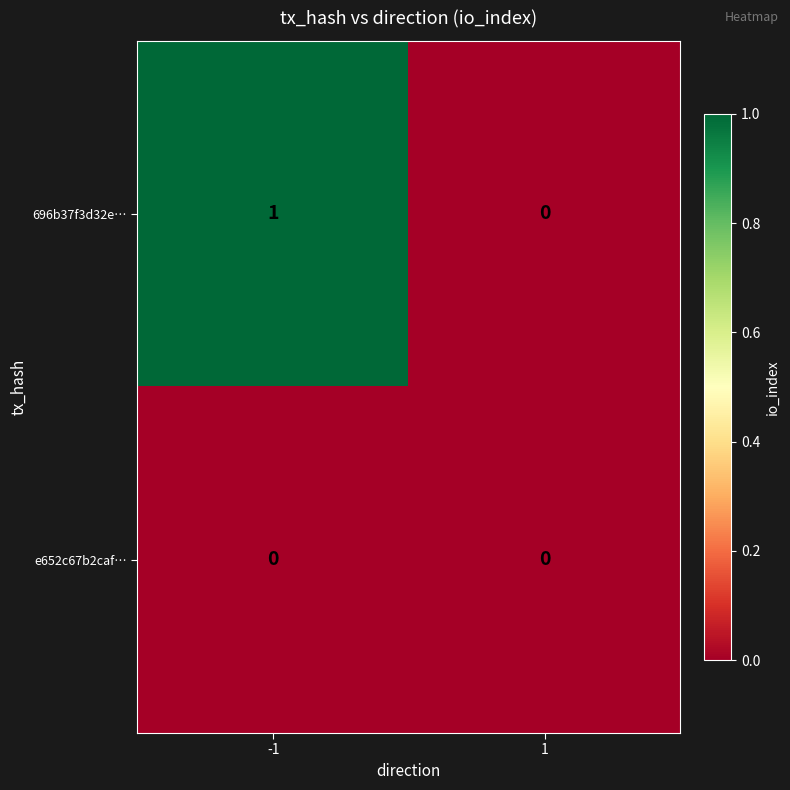

Which series has the largest total across all categories?

696b37f3d32e…